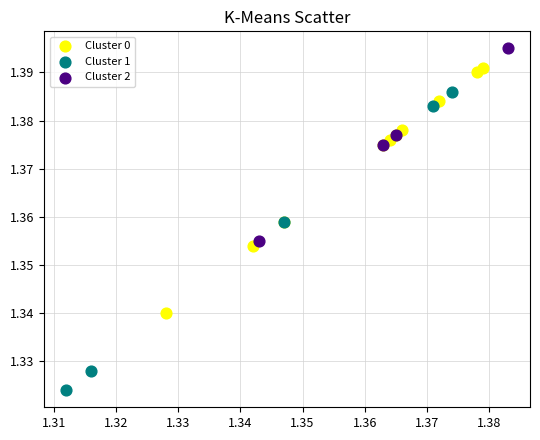

Which series contains the lowest Y value?

Cluster 1